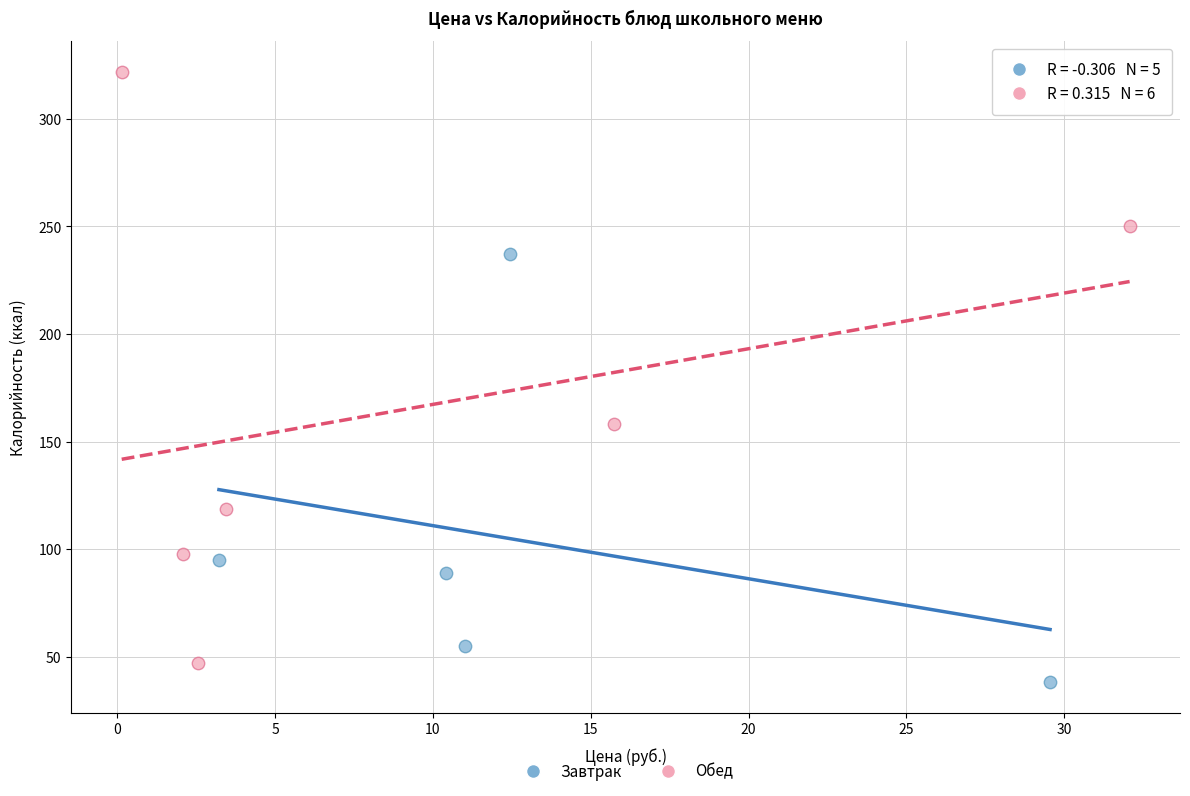

Which series contains the lowest Y value?

Завтрак